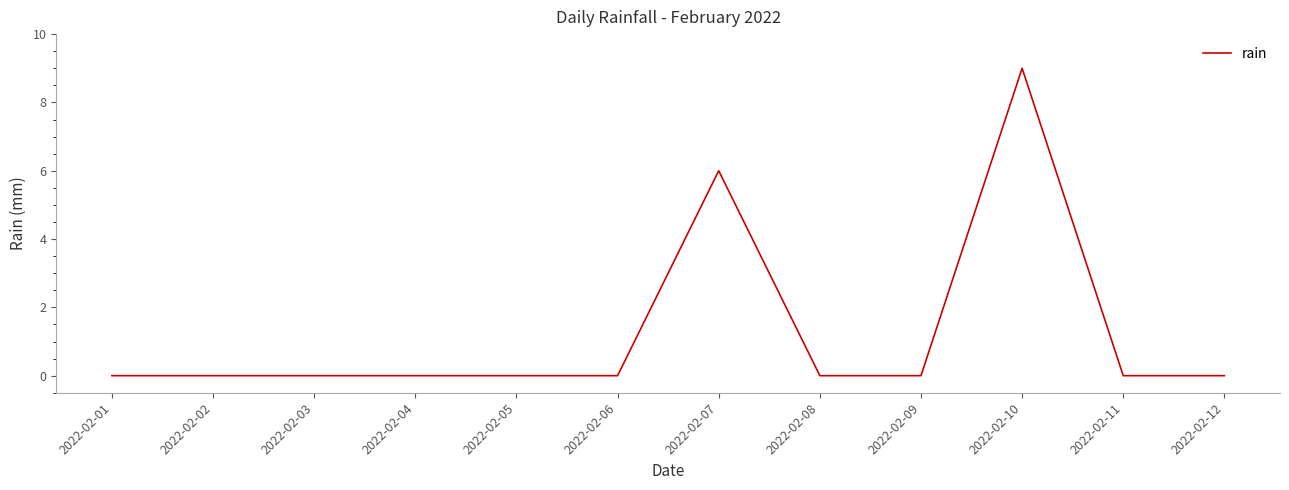

Count the values in the range 0 to 1.

10